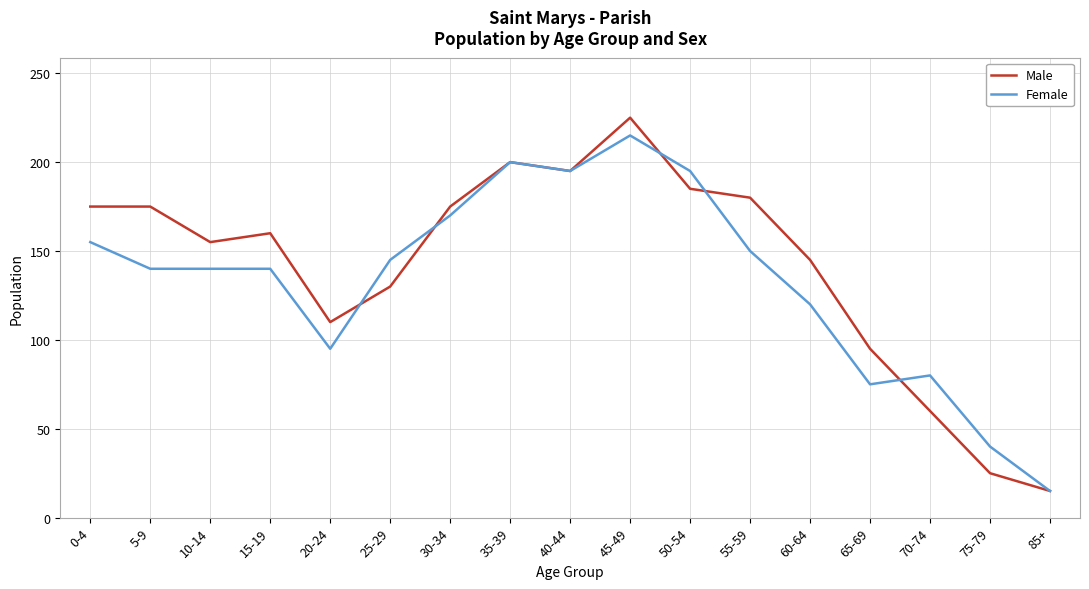

What is the highest value of the Female series?

215